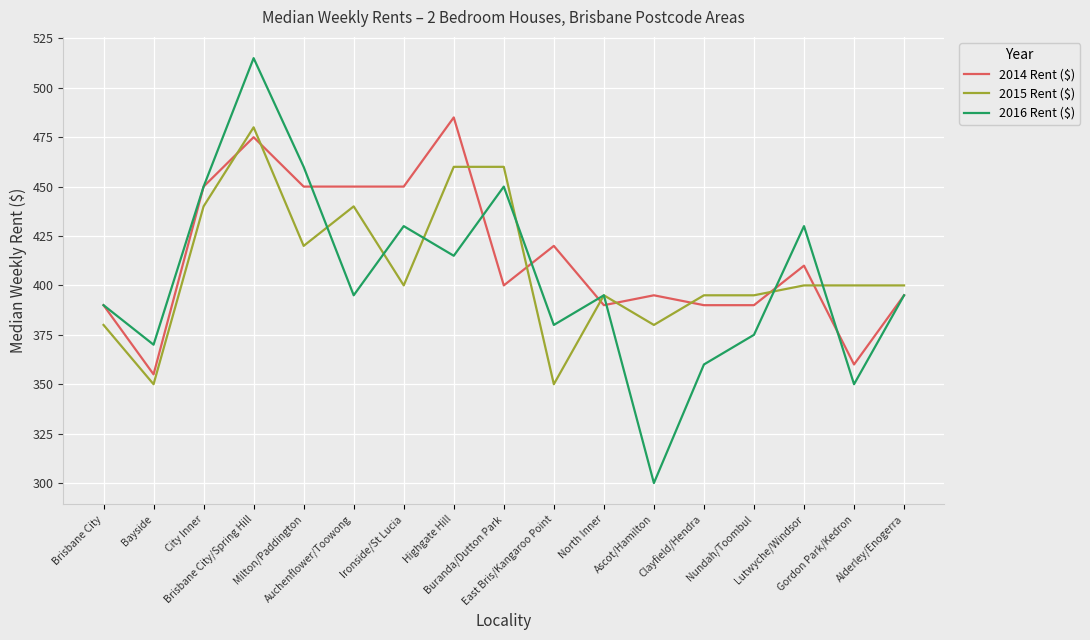

What is the maximum value for 2014 Rent ($)?

485